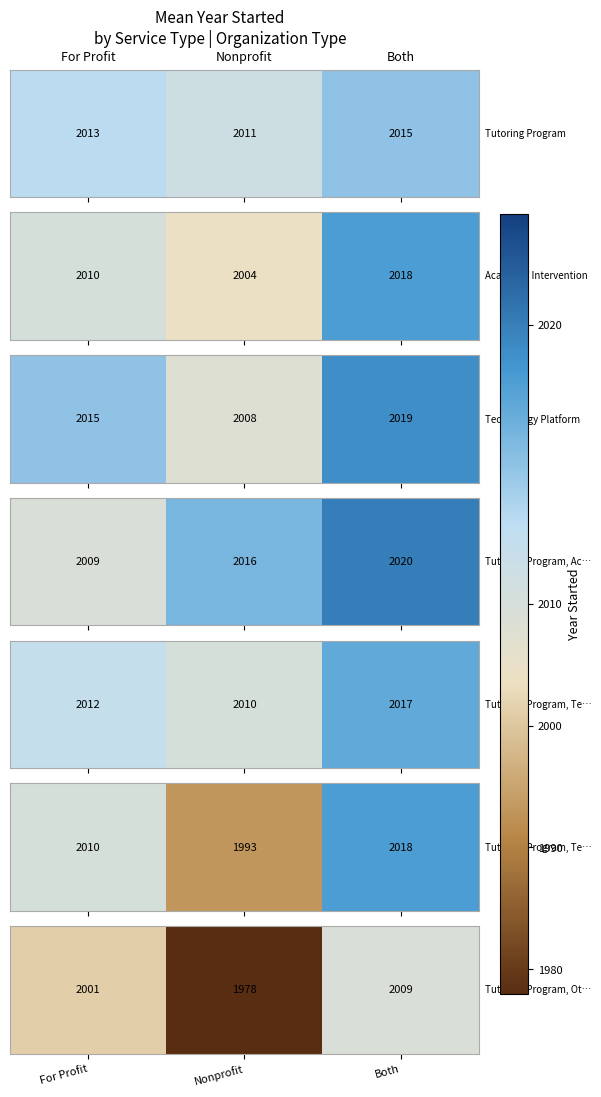

List the labels in order of value, smallest first.

Nonprofit, For Profit, Both